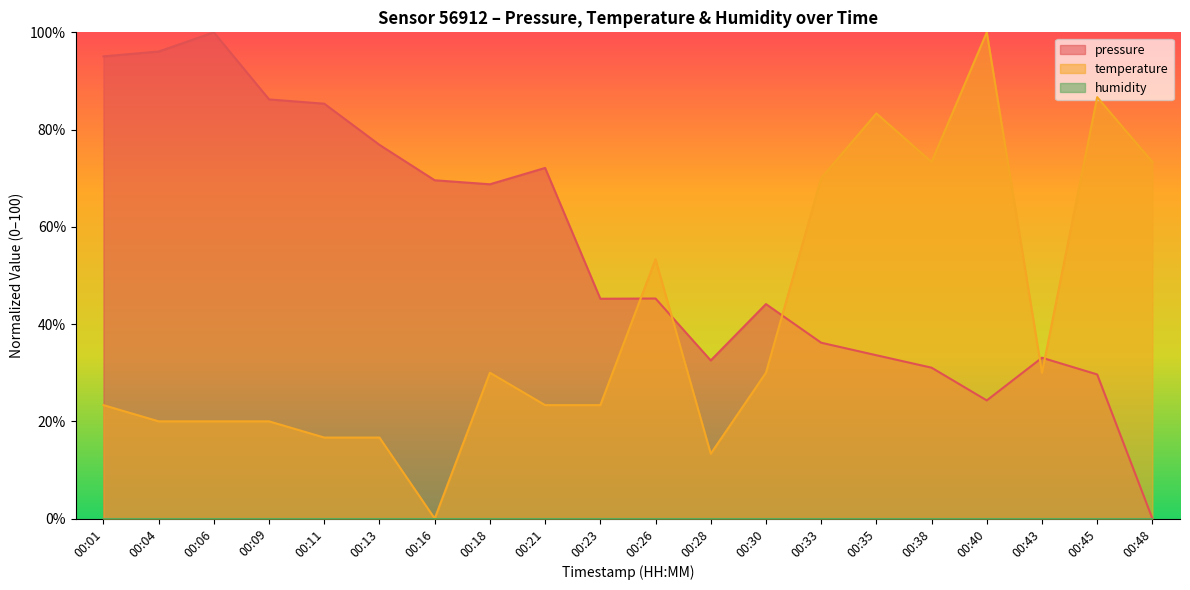

How many times do temperature and pressure cross each other?

5